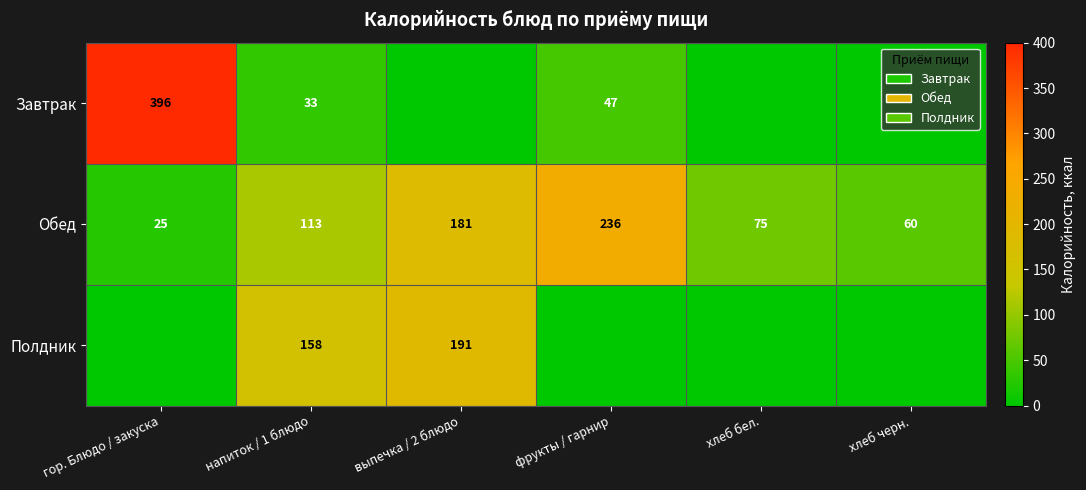

At which label does Обед reach its minimum?

гор. Блюдо / закуска